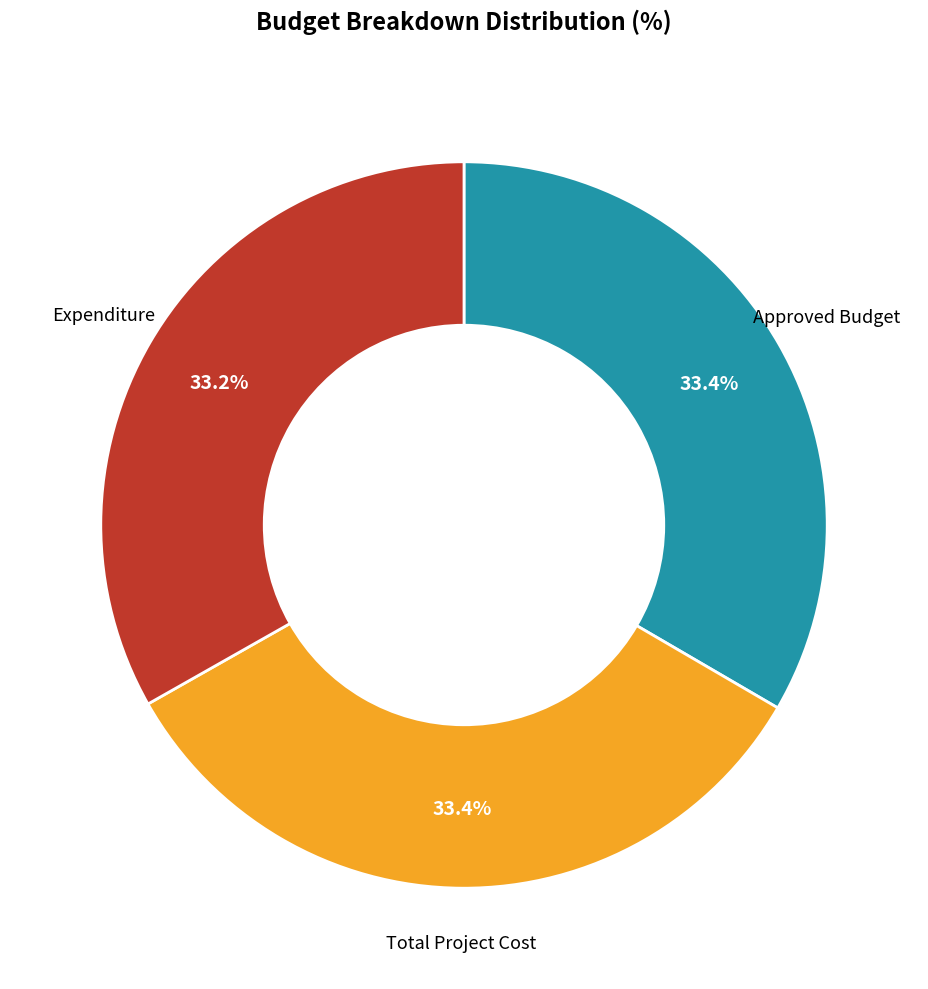

How many segments does this pie chart have?

3